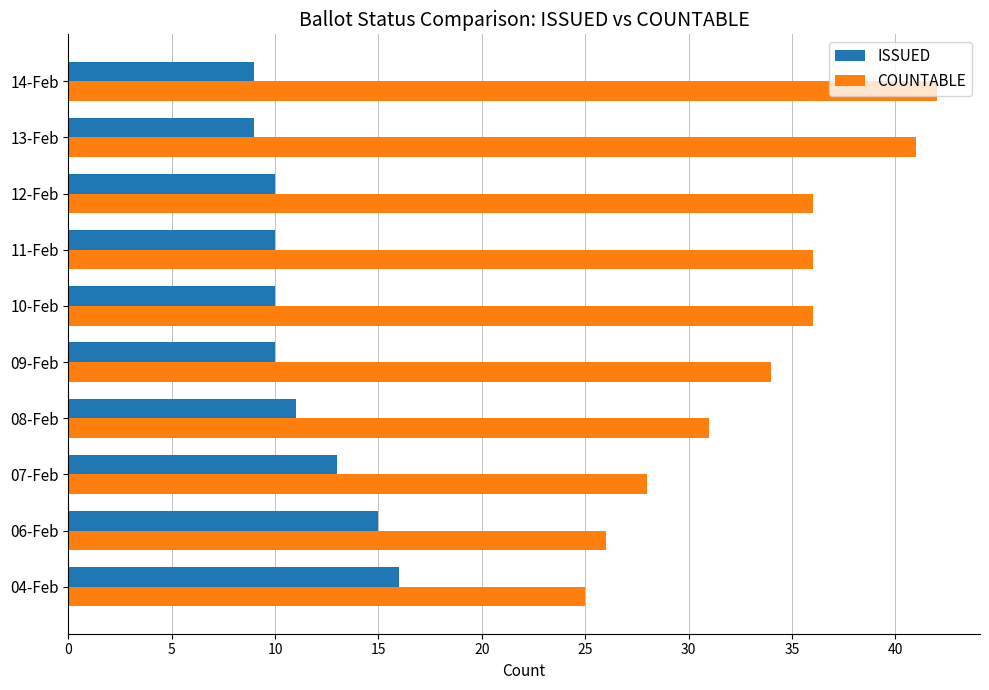

Between 11-Feb and 14-Feb, which series saw the biggest shift?

COUNTABLE